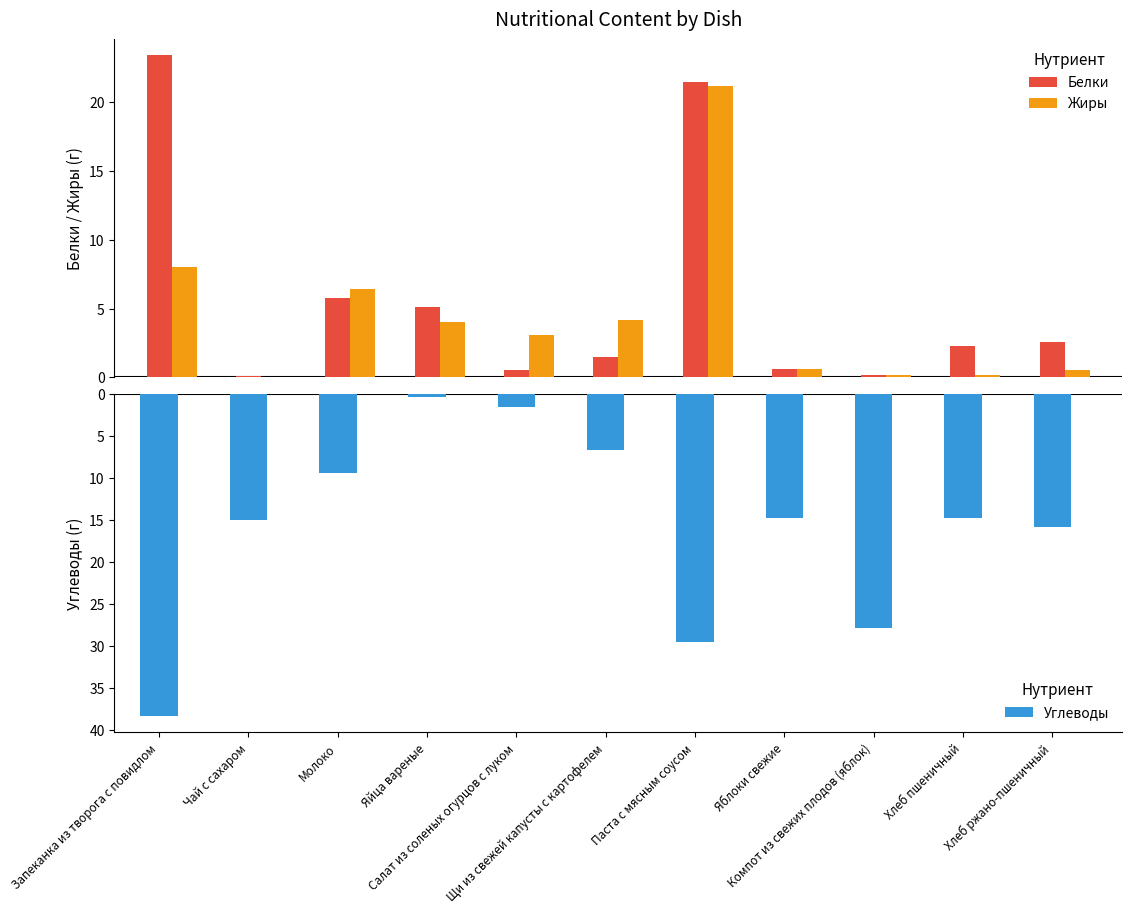

What is the label of the 8th bar from the left?

Яблоки свежие